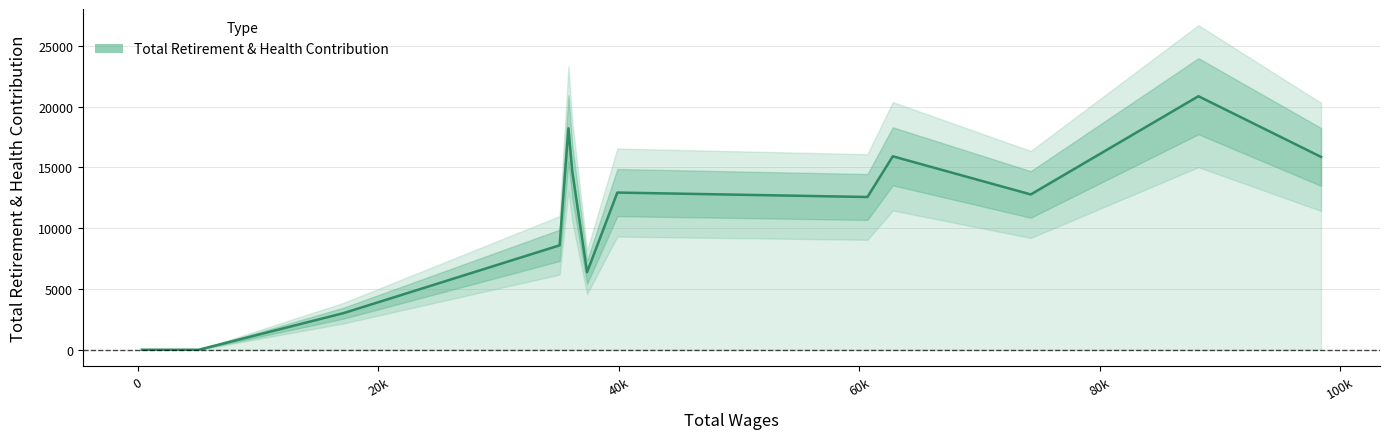

Does the chart have visible grid lines?

Yes